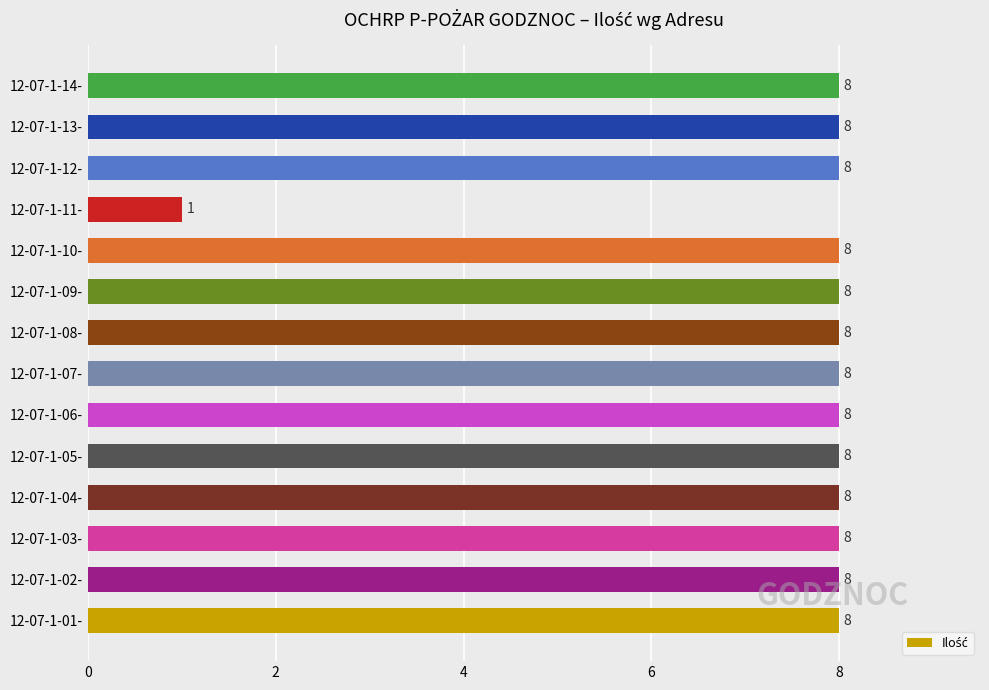

What is the greatest value displayed?

8